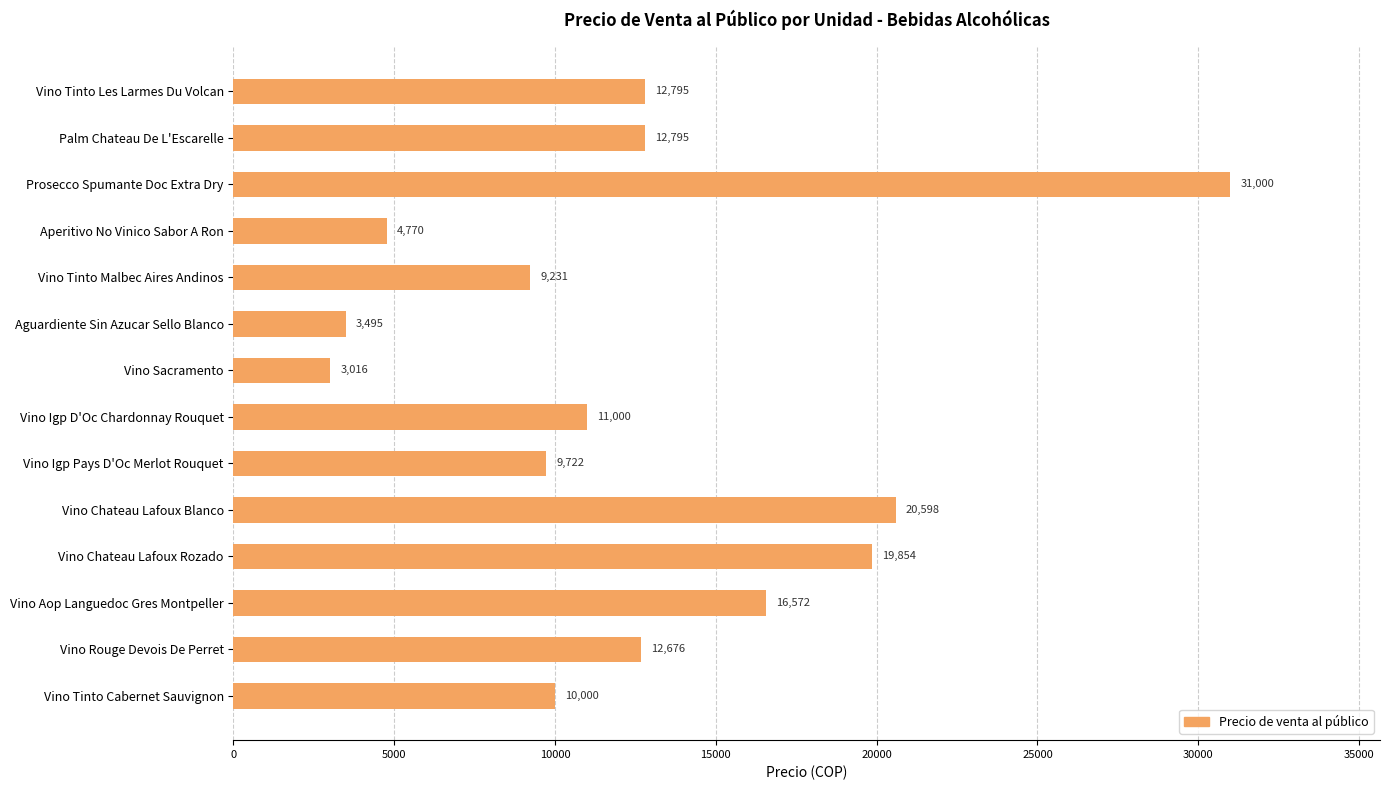

What is the greatest value displayed?

31000.0